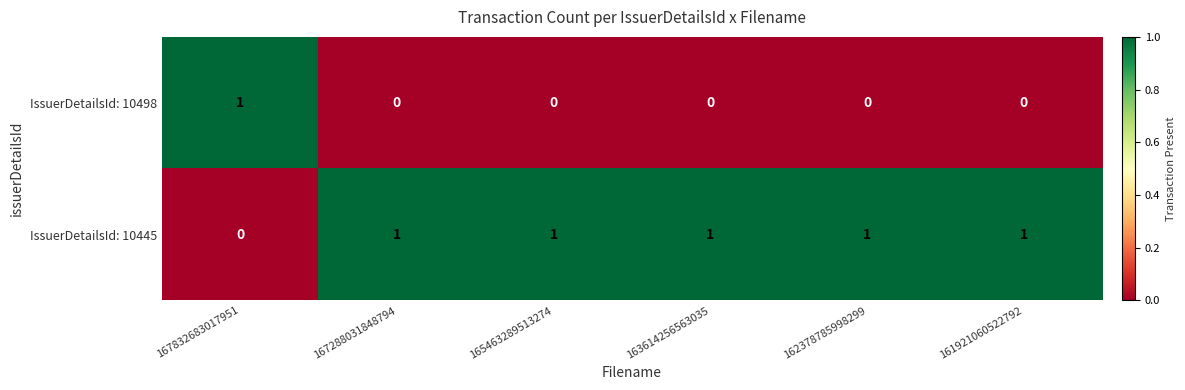

How many IssuerDetailsId: 10498 values are between 0 and 1?

6